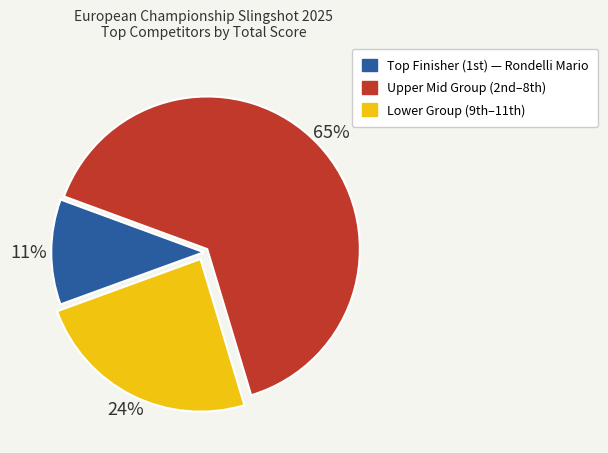

How many slices are in this pie chart?

3